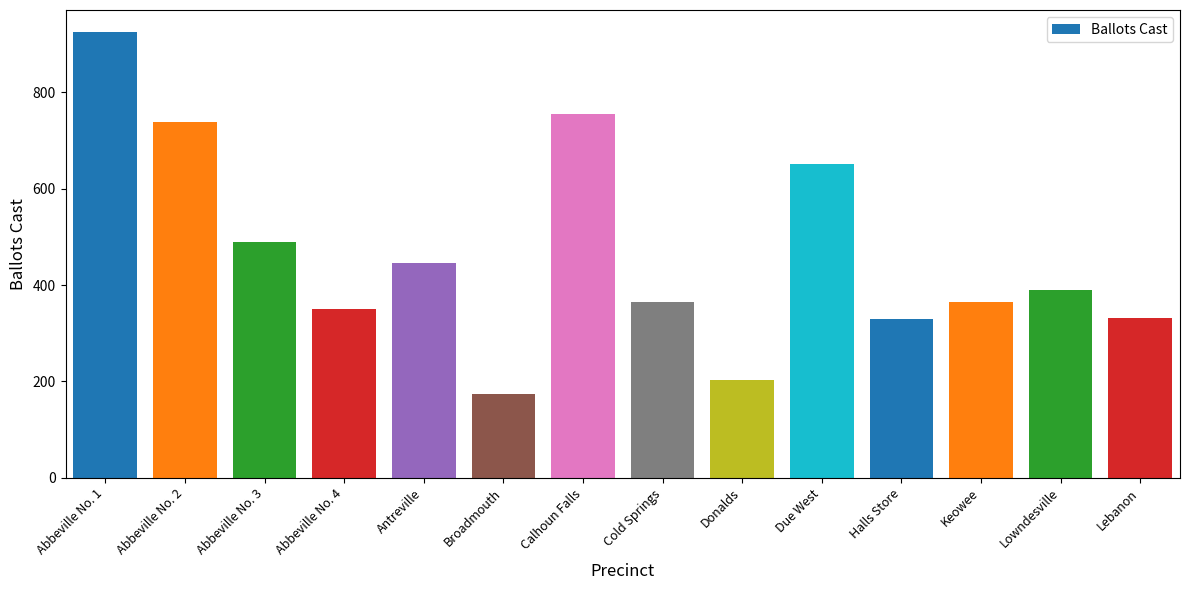

Count the number of data series in this chart.

1